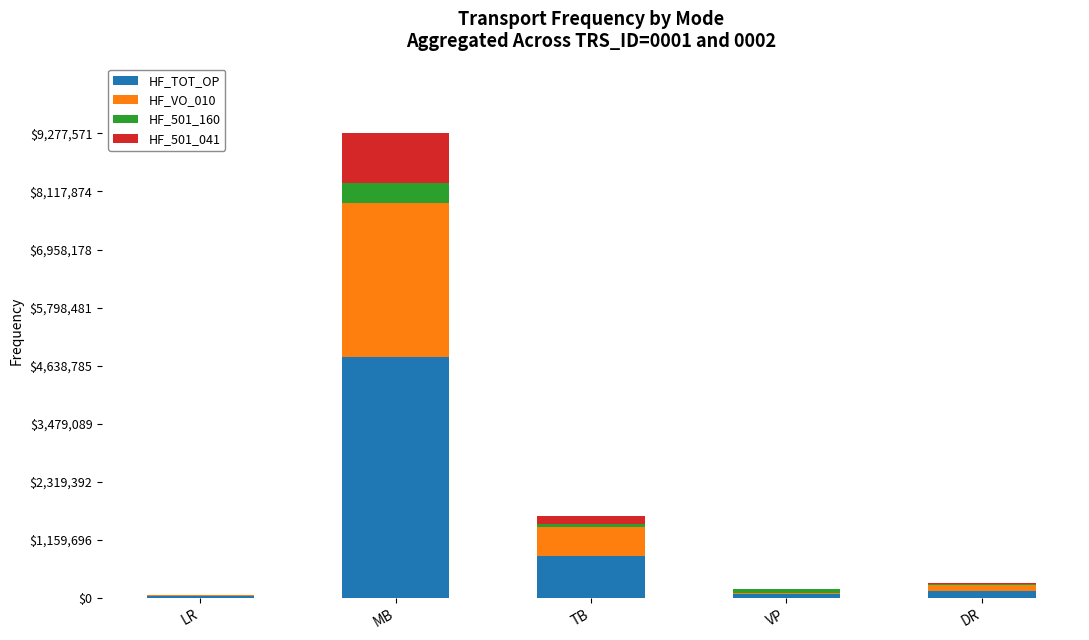

What is the highest value of the HF_TOT_OP series?

4820059